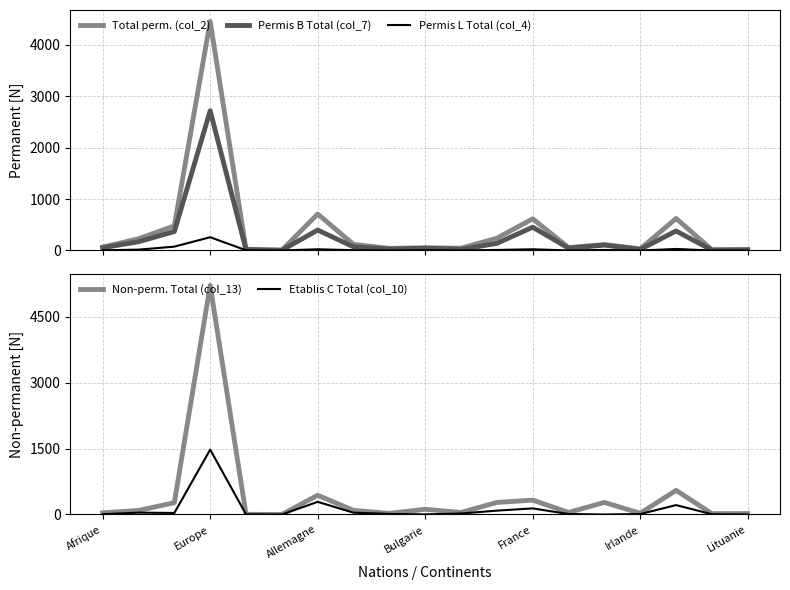

Which category has the highest value in the Non-perm. Total (col_13) series?

Europe